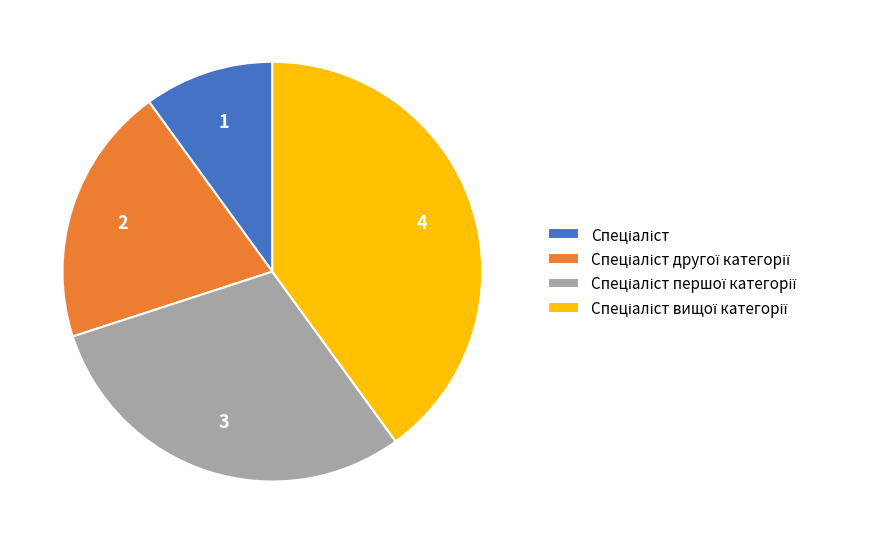

Is there a majority slice in this chart?

No